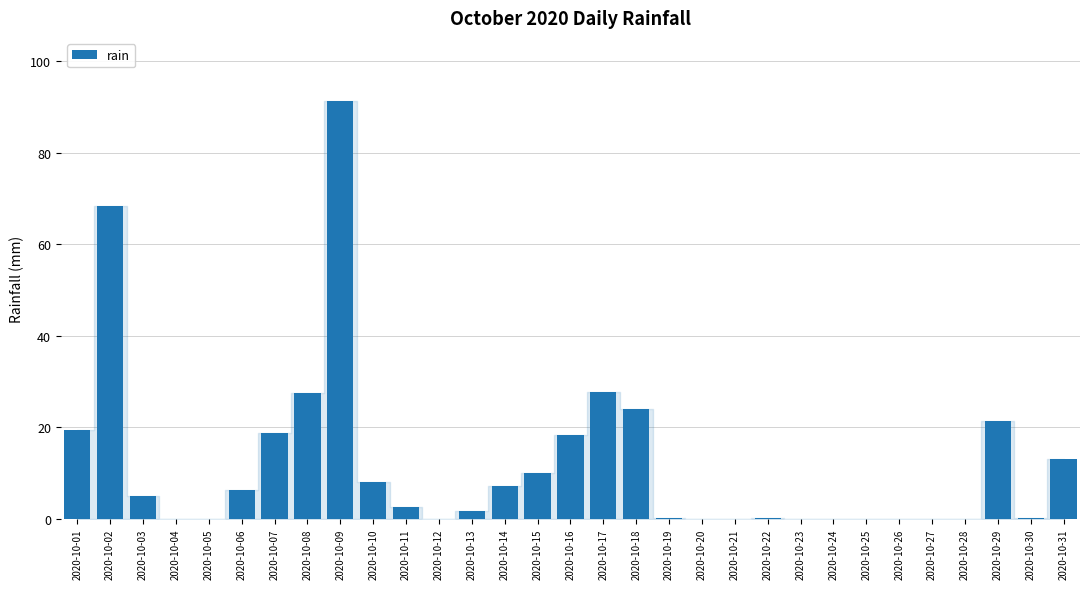

Read the value at 2020-10-03.

5.0